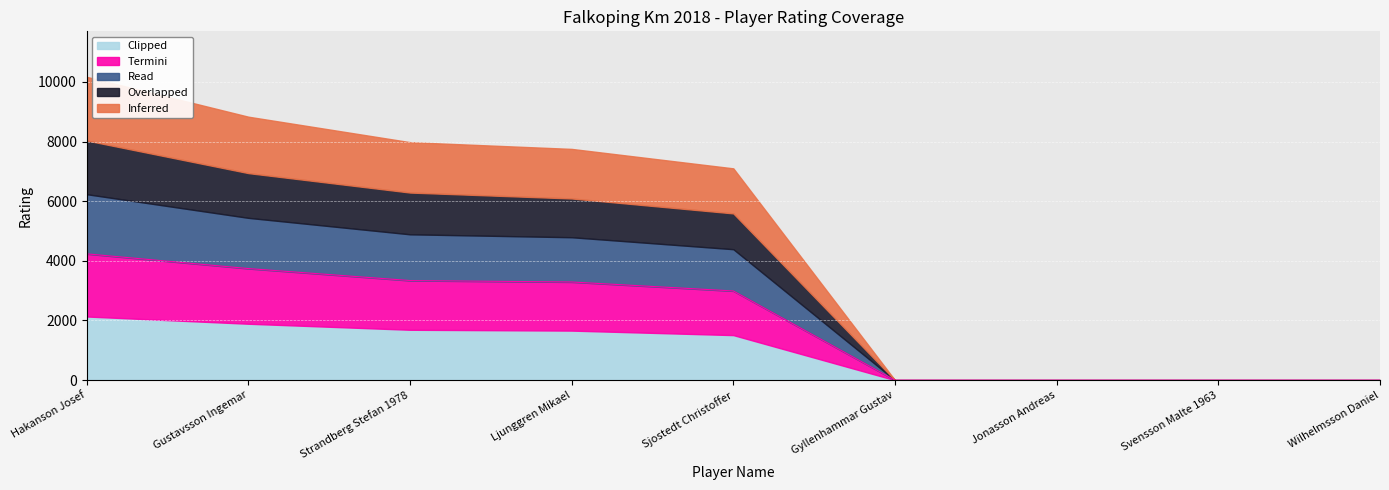

What are all the series names shown in the legend?

Inferred, Overlapped, Read, Termini, Clipped